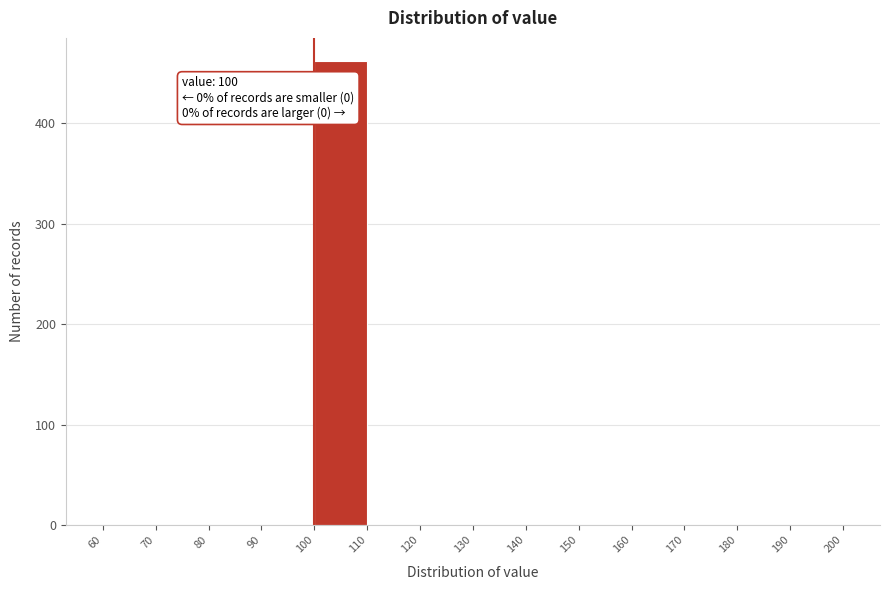

Over which range of the x-axis is the bar tallest?

100 to 110